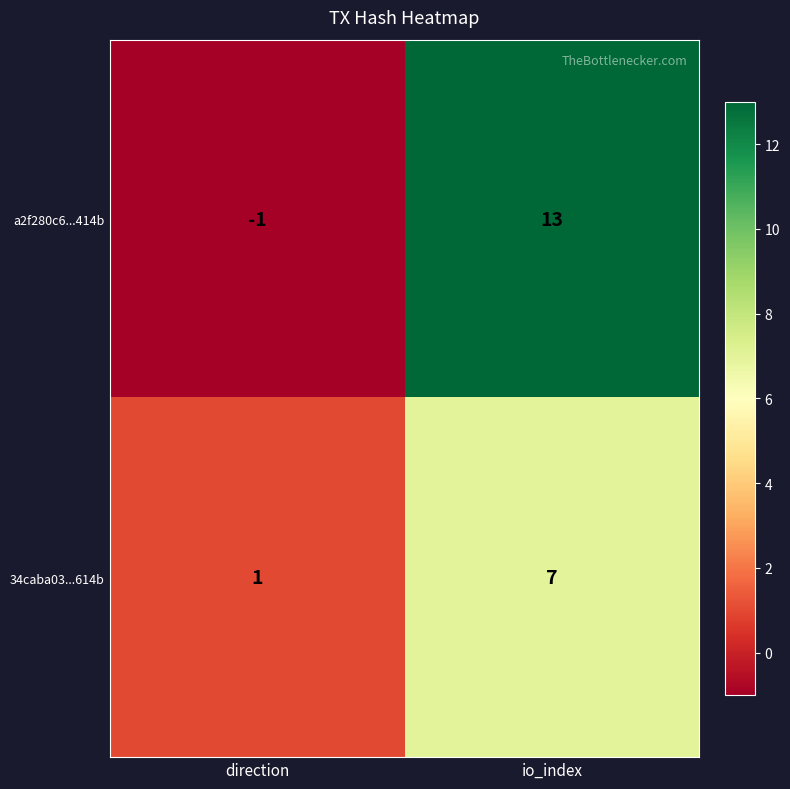

Which series changed the most between direction and io_index?

a2f280c6...414b